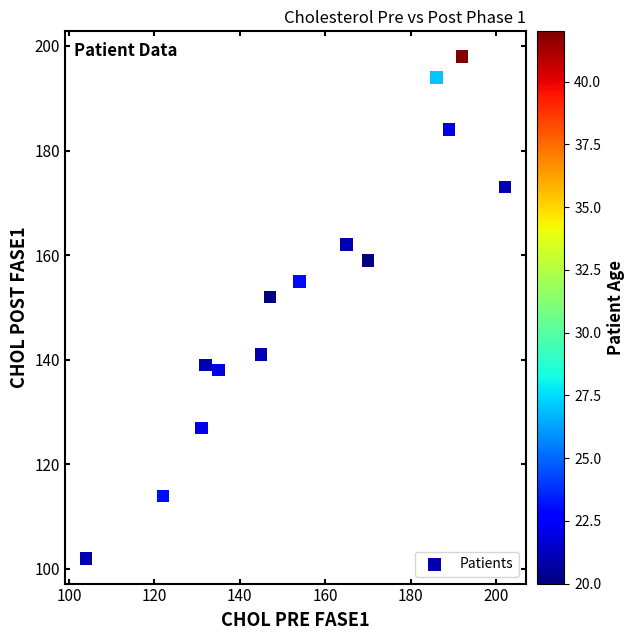

What is the range of X values (max minus min)?

98